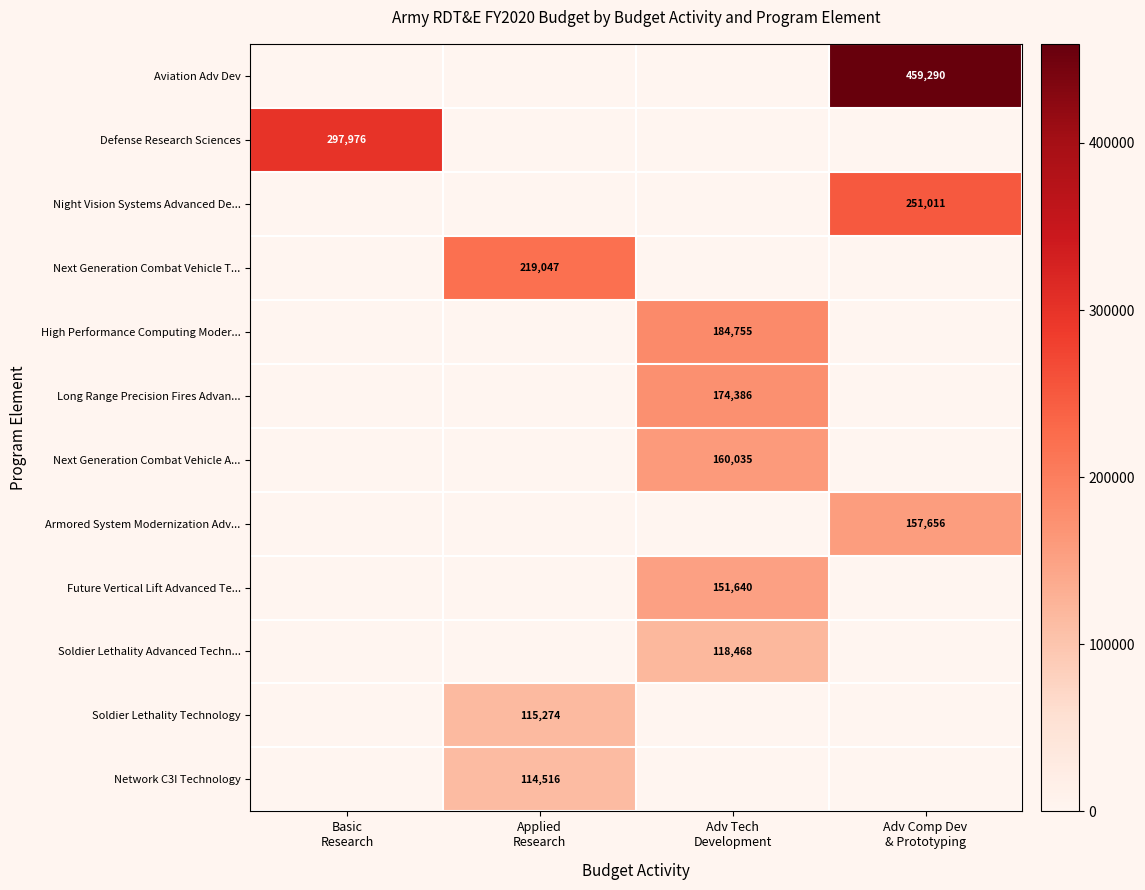

At how many categories does at least one series exceed 105514?

4